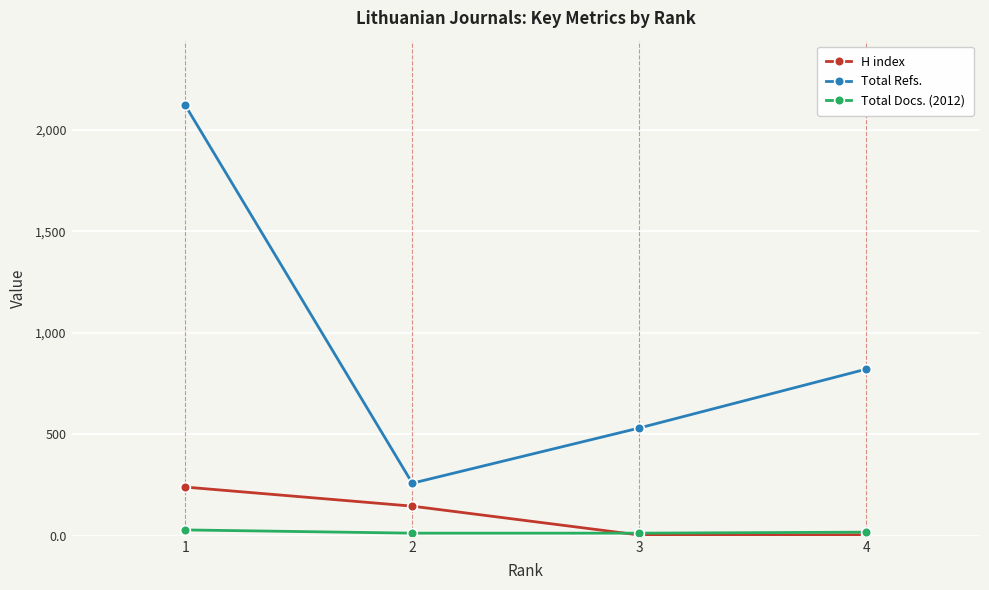

Which series changed the most between 1 and 4?

Total Refs.